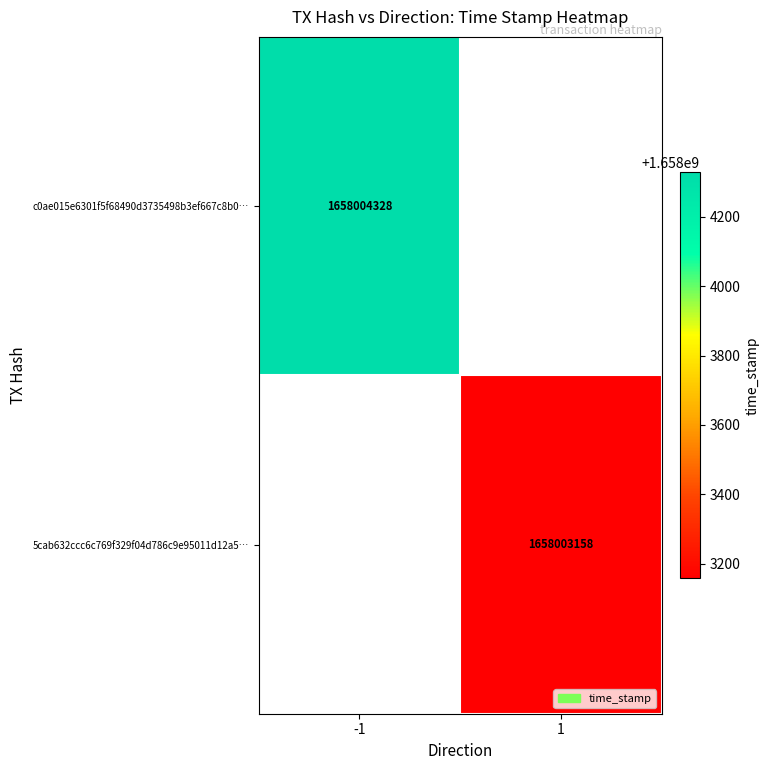

The c0ae015e6301f5f68490d3735498b3ef667c8b0 series shows 0 at direction. True or false?

False